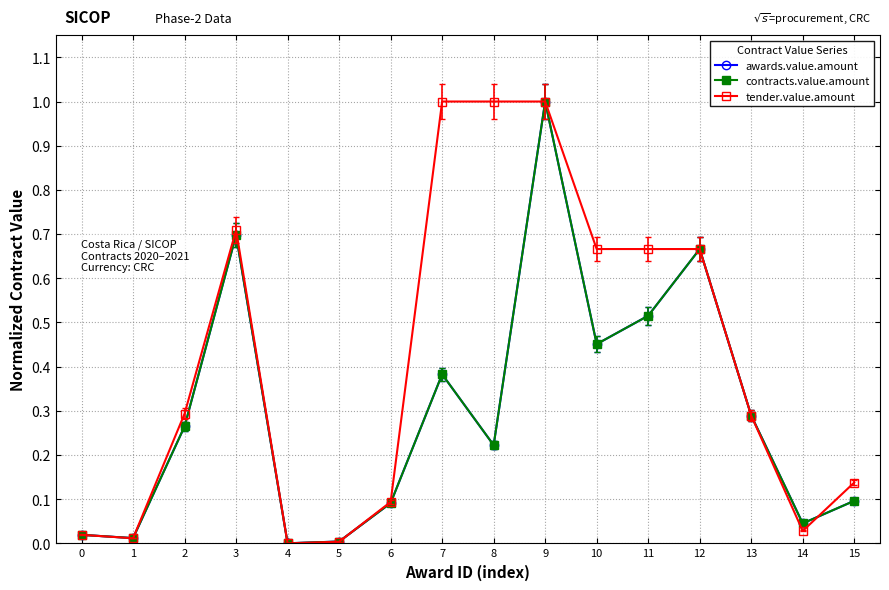

True or false: contracts.value.amount has more than 0 points higher than both neighbors.

True